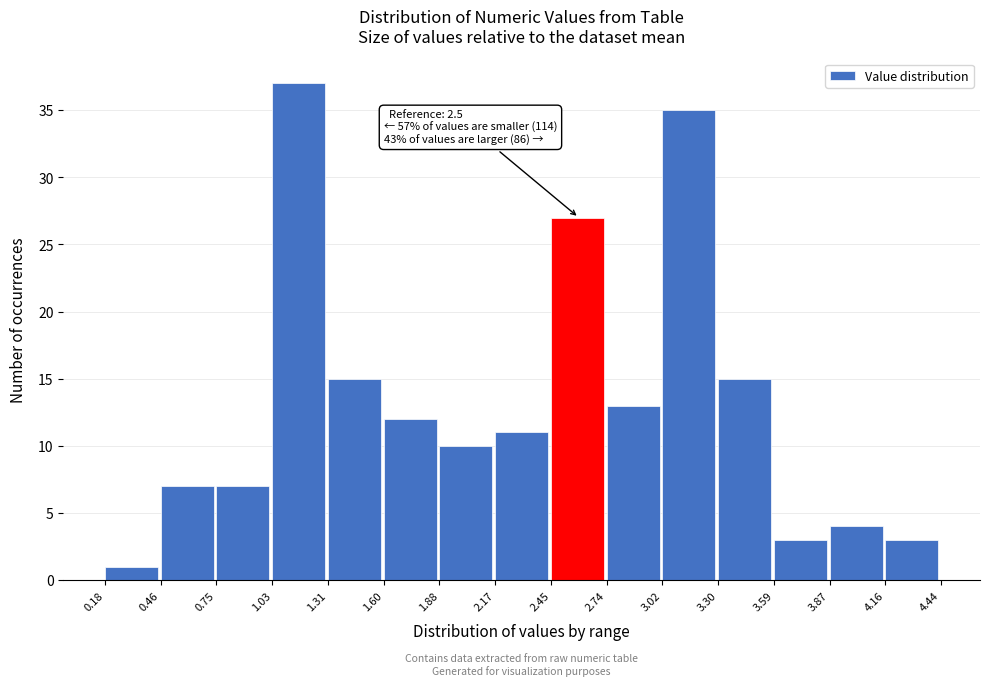

Over which range of the x-axis is the bar tallest?

1.03 to 1.31